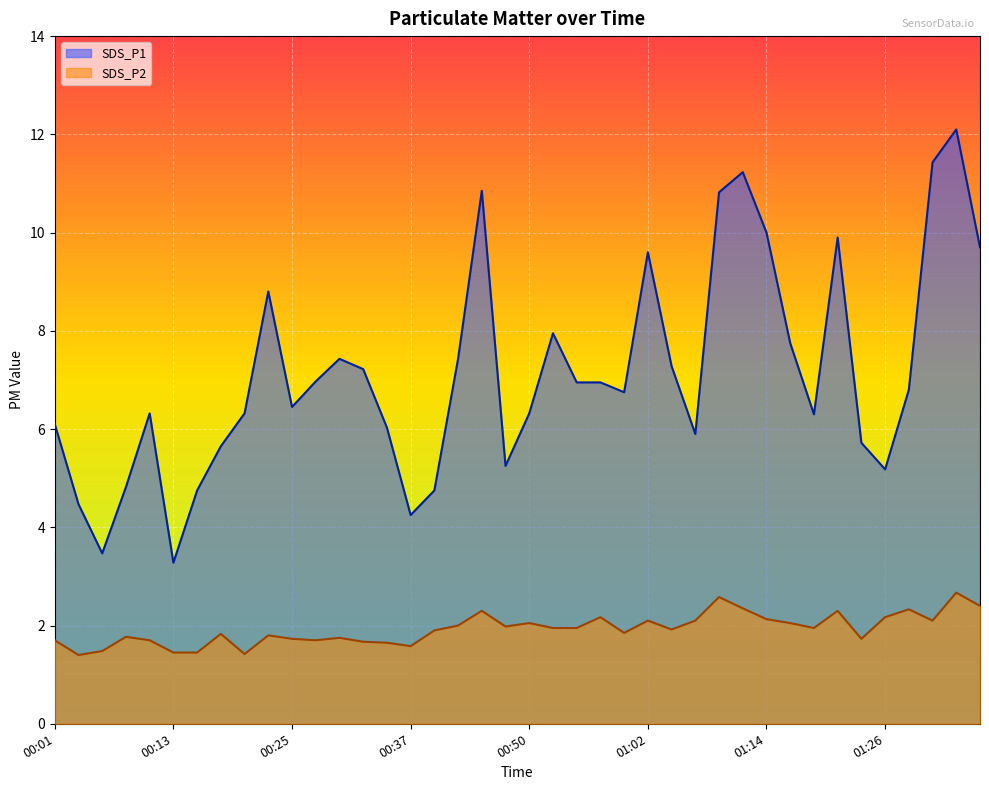

Where is the first local minimum for SDS_P1?

00:06